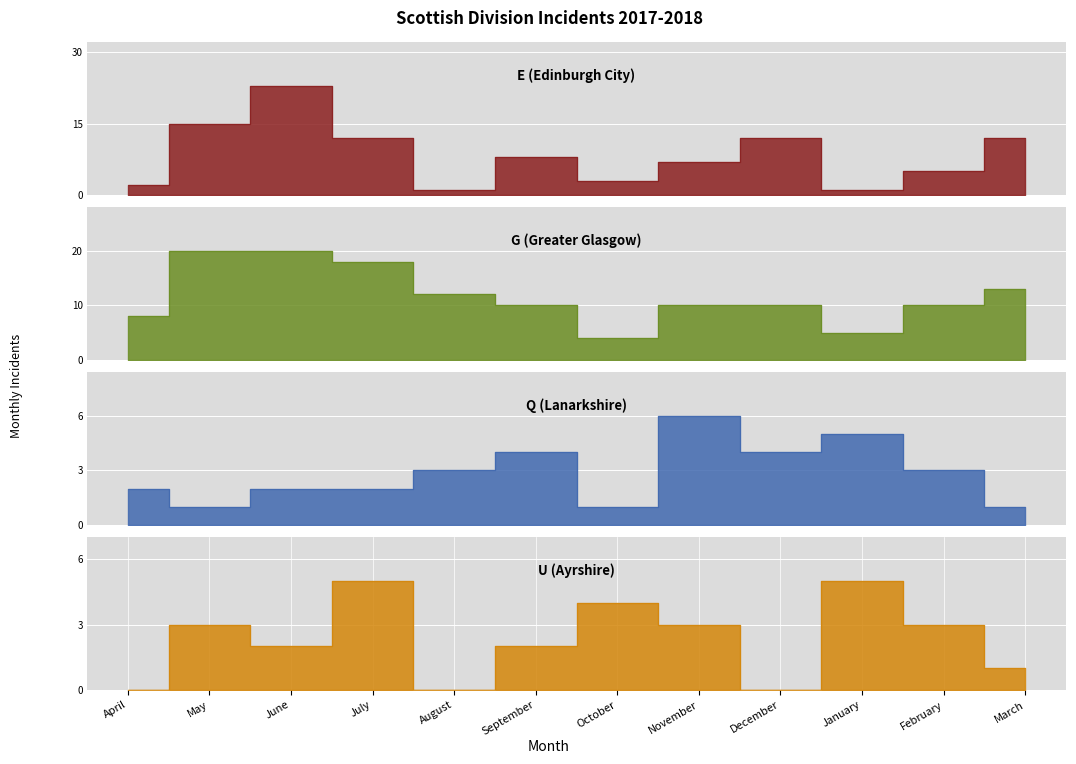

True or false: U (Ayrshire) and G (Greater Glasgow) cross at least once.

False